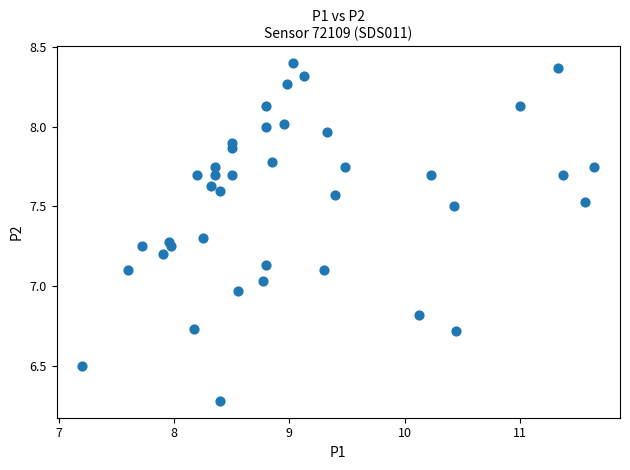

What is the range of X values (max minus min)?

4.5